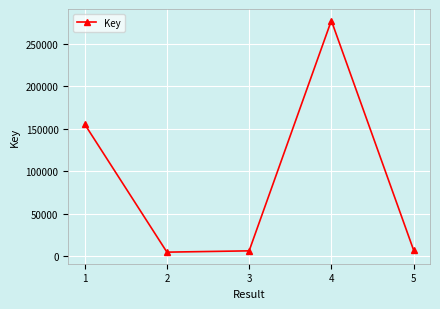

What is the average value?

90244